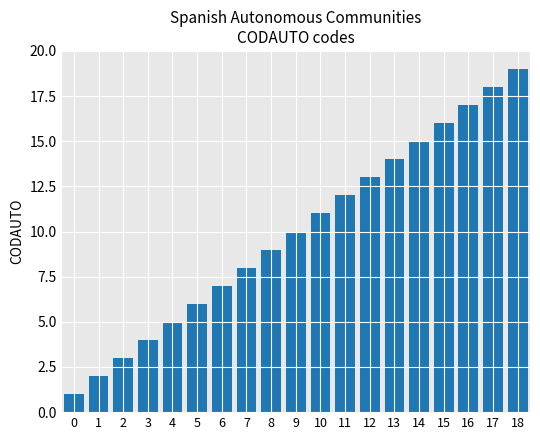

Between 11 and 0, which is larger?

11